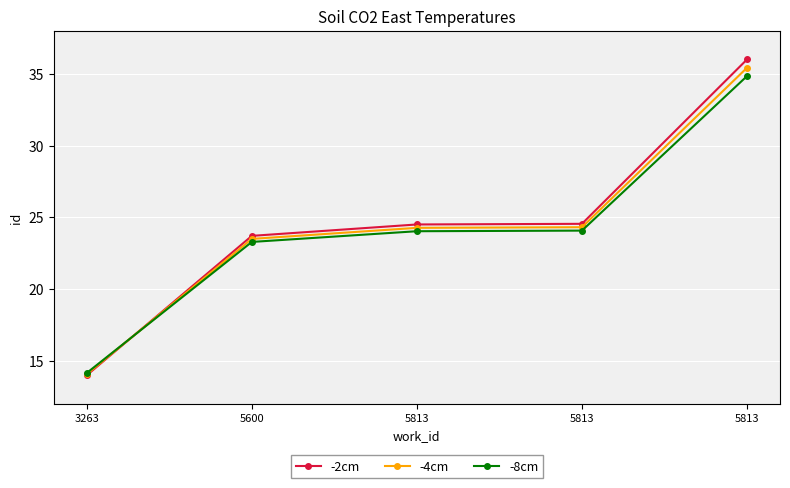

True or false: -2cm has more than 0 interior local peaks.

False